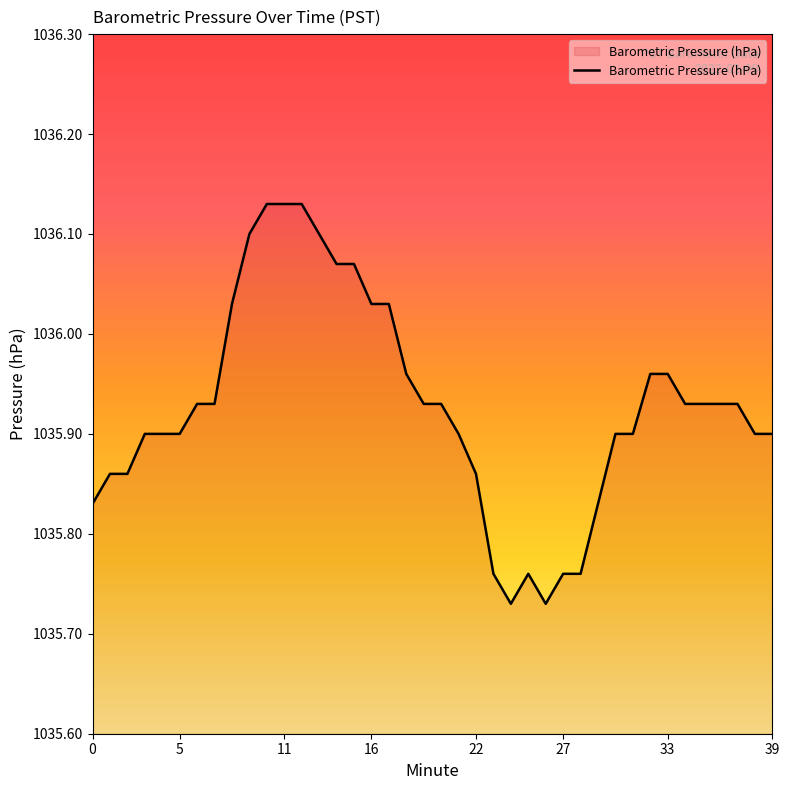

How many lines are shown in the chart?

1